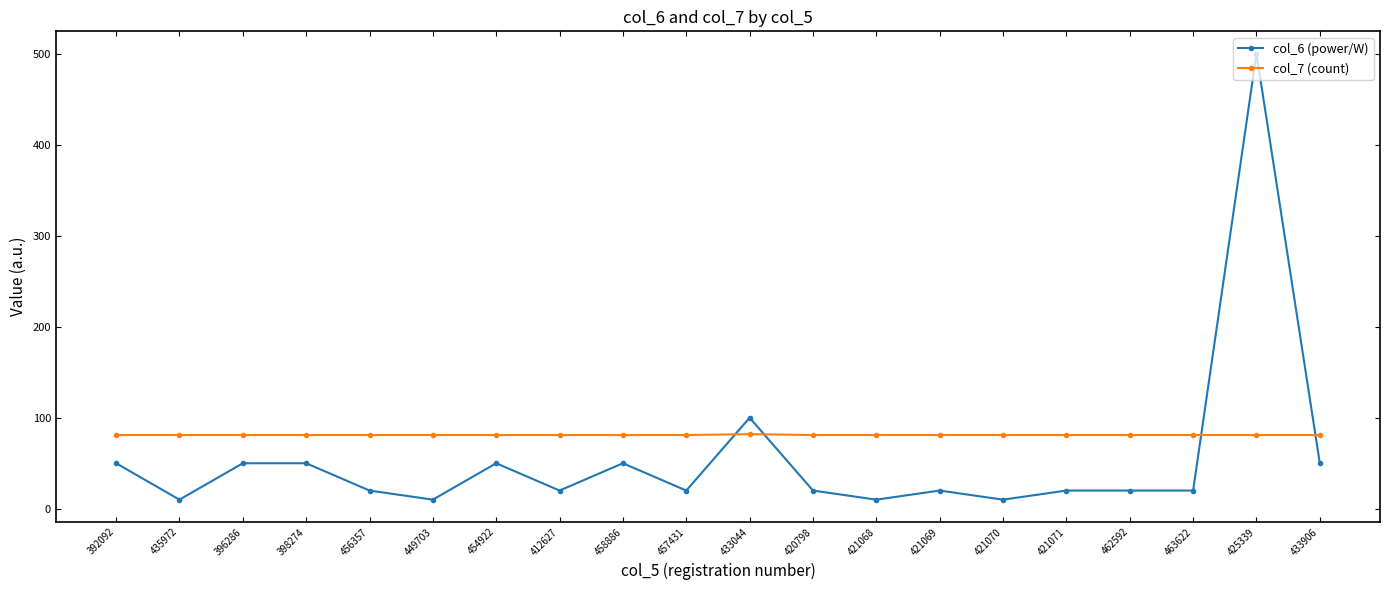

Is this an area chart (filled region under the line)?

No